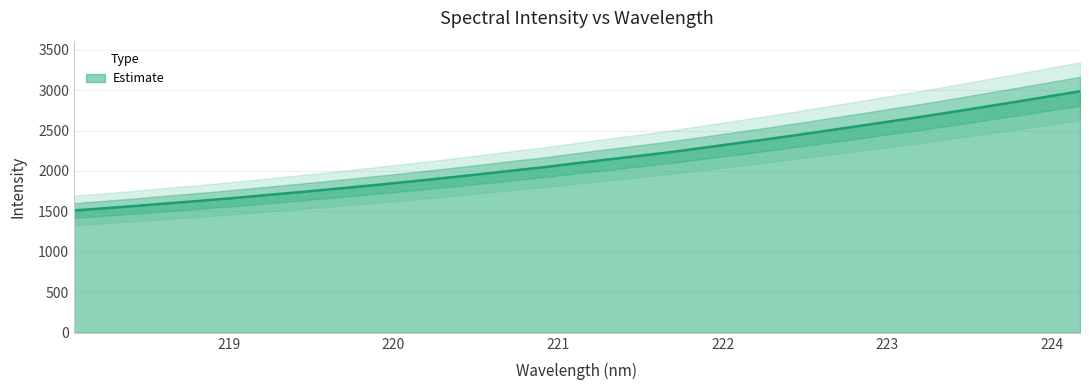

How many data points are less than 2097?

16